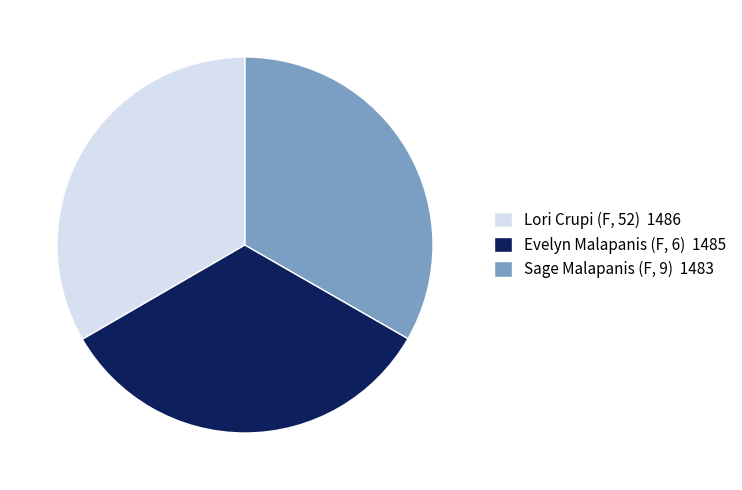

The Sage Malapanis (F, 9) 1483 slice represents 28% of the pie. True or false?

False